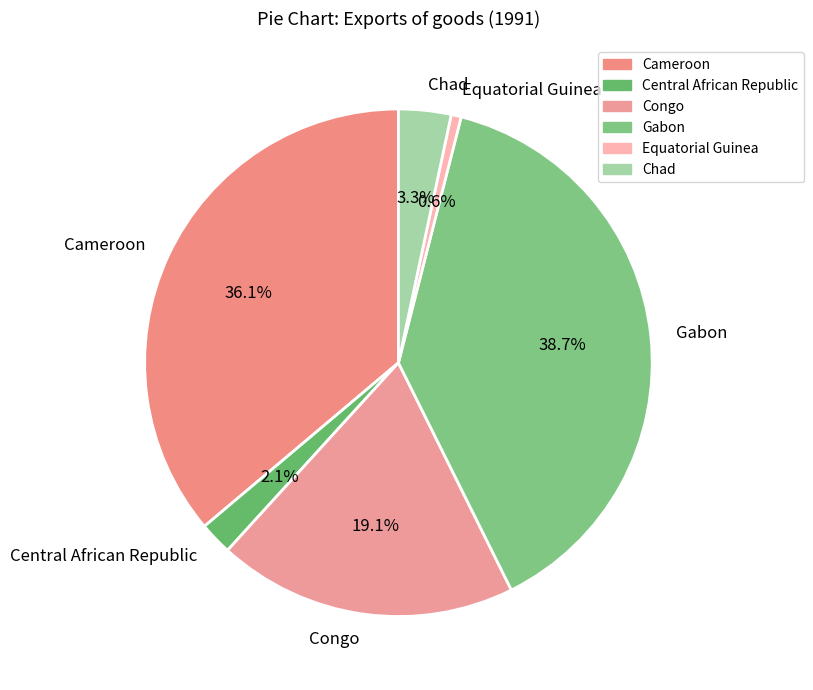

How much of the chart is everything except Central African Republic?

97.9%